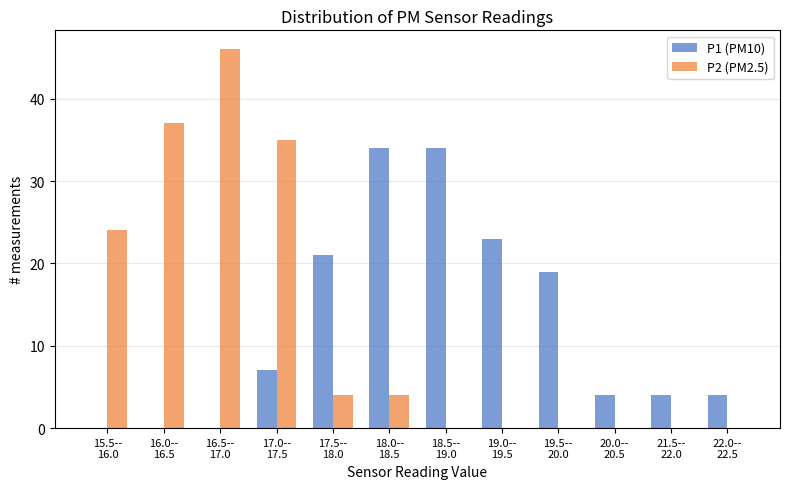

What is the sum of all P2 (PM2.5) values?

150